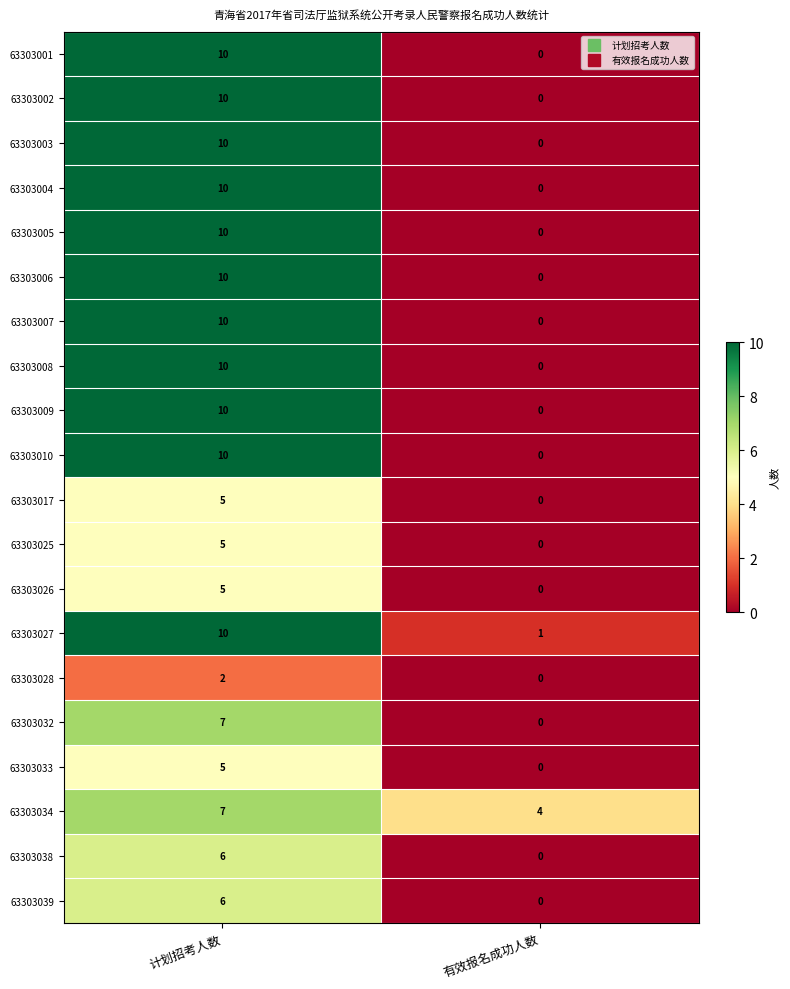

List the labels in order of 63303001 value, largest first.

计划招考人数, 有效报名成功人数